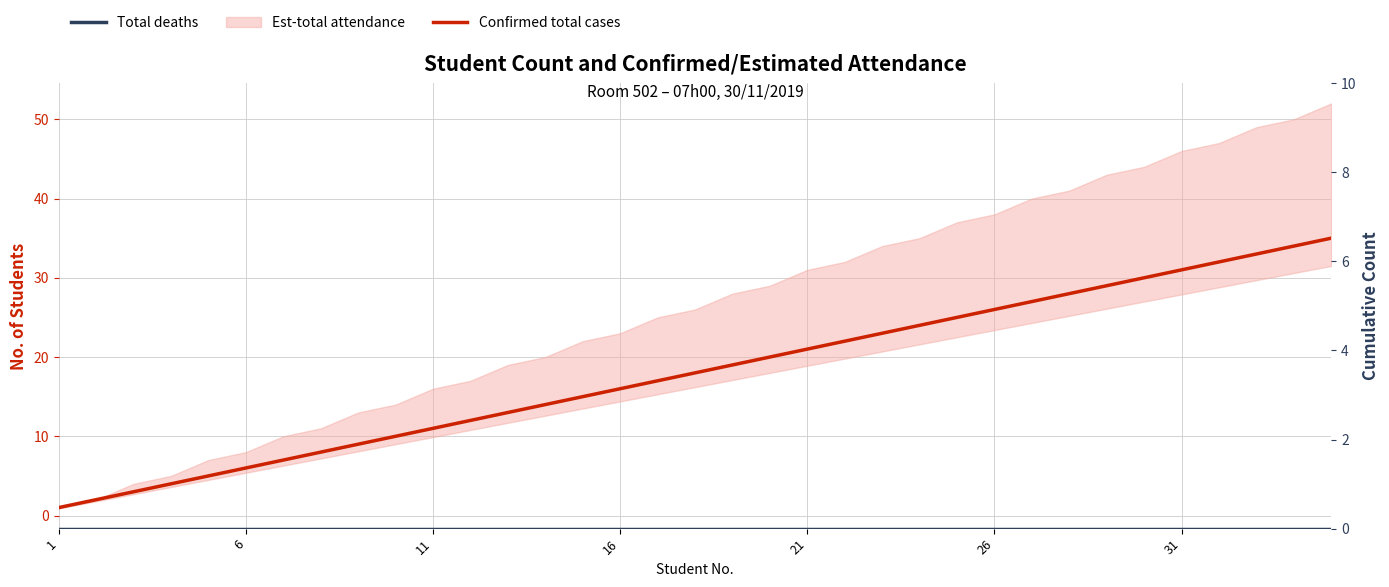

What is the greatest value displayed?

35